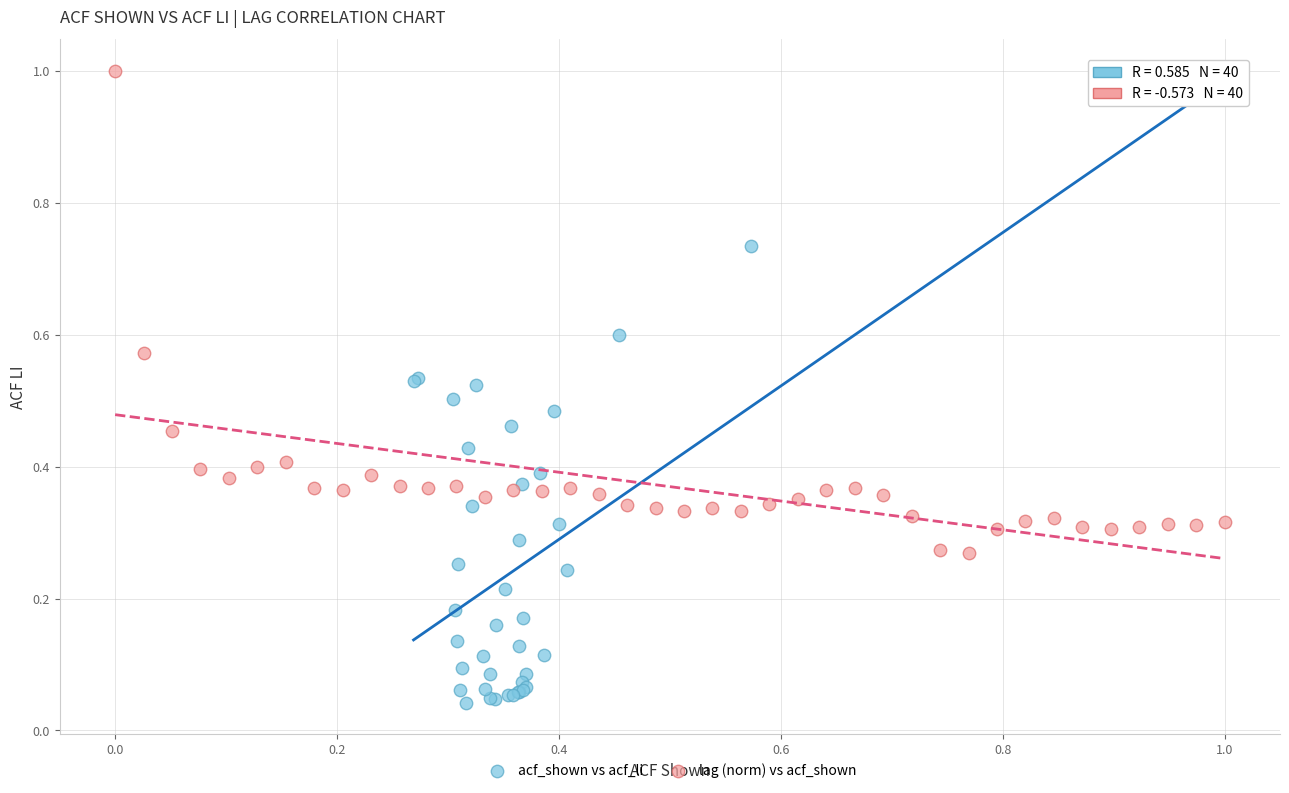

Which series has the largest Y range (max minus min)?

acf_shown vs acf_li